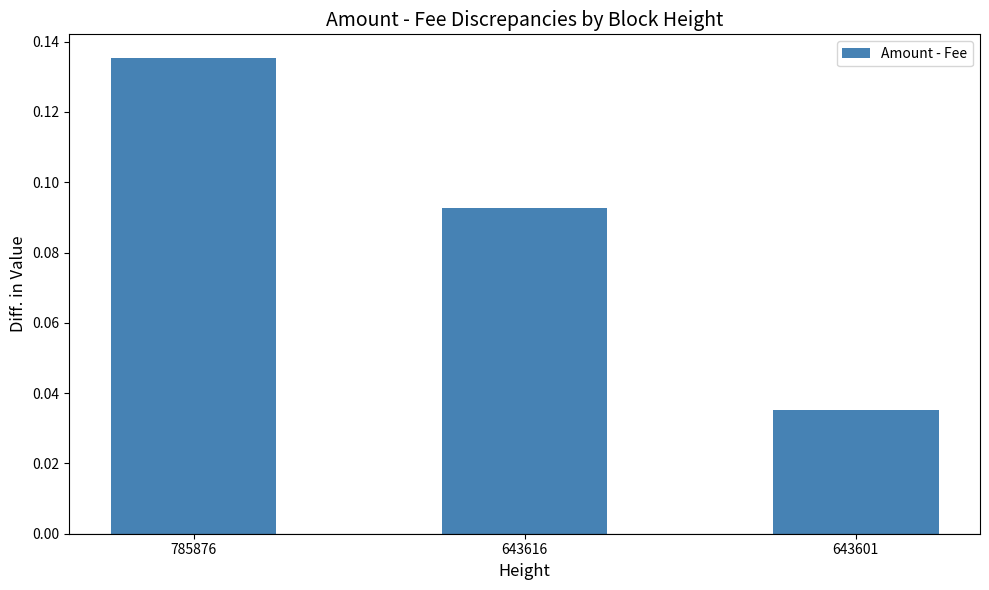

How many values are between 0 and 1?

3